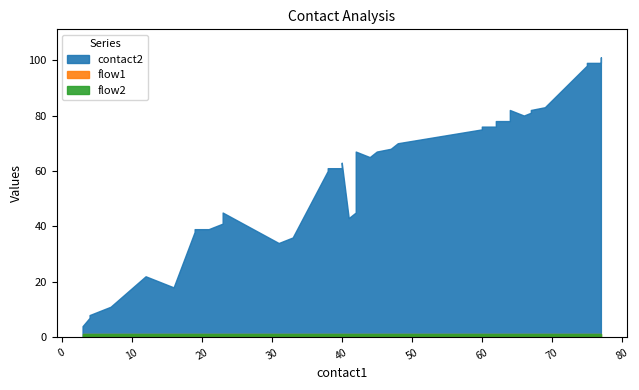

At which category is the sum across all series the highest?

77